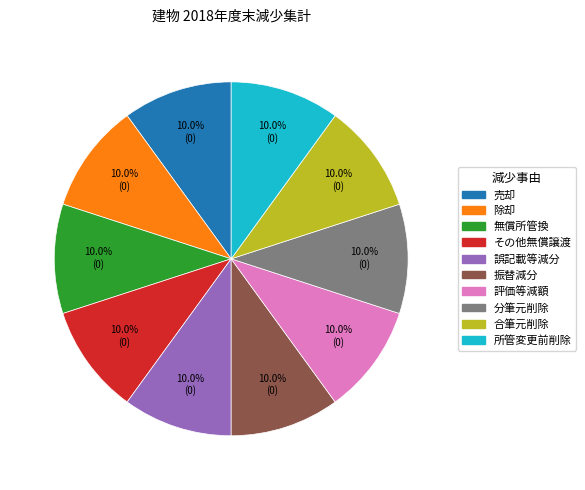

To the nearest percent, what is the difference between the largest and smallest slice percentages?

0%